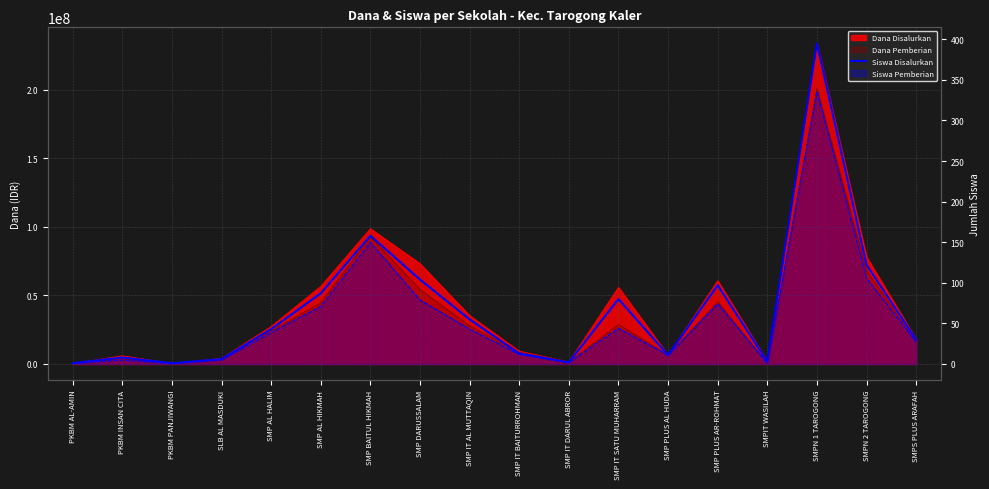

Reading left to right, extract all data points from this chart.

1	8	1	6	43	87	158	104	55	13	2	80	11	97	3	395	122	30